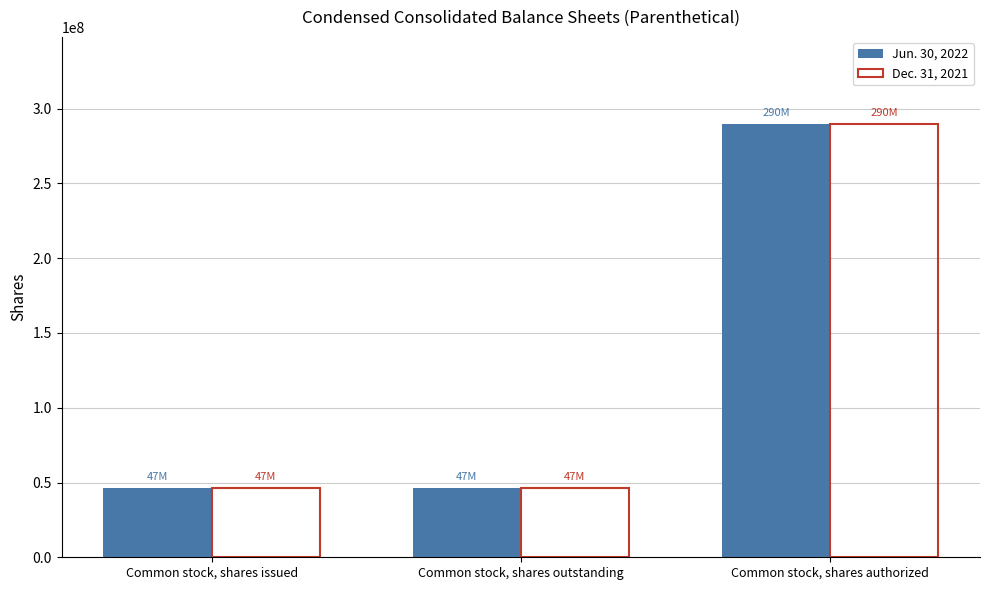

Reading left to right, transcribe all the data shown in this chart.

Jun. 30, 2022: Common stock, shares issued=46553511	Common stock, shares outstanding=46553511	Common stock, shares authorized=290000000
Dec. 31, 2021: Common stock, shares issued=46553511	Common stock, shares outstanding=46553511	Common stock, shares authorized=290000000